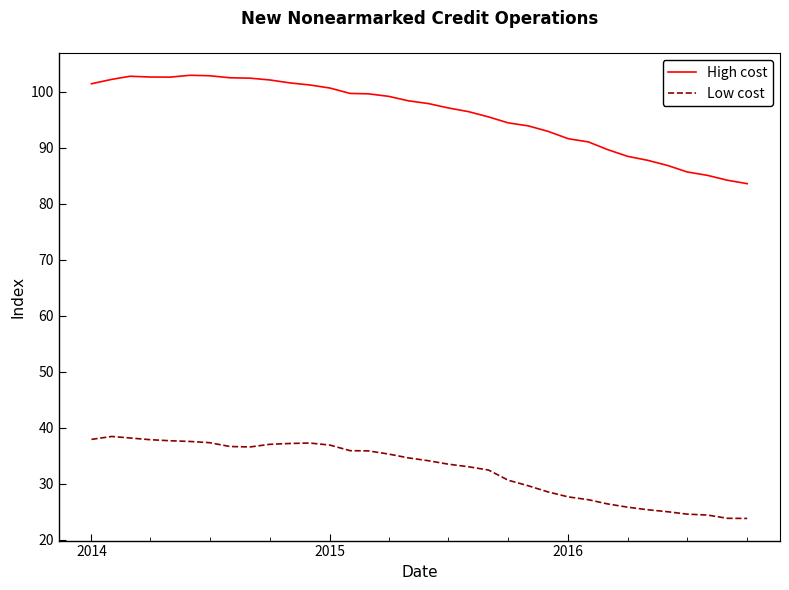

What is the difference between the maximum and minimum values in the High cost series?

19.3